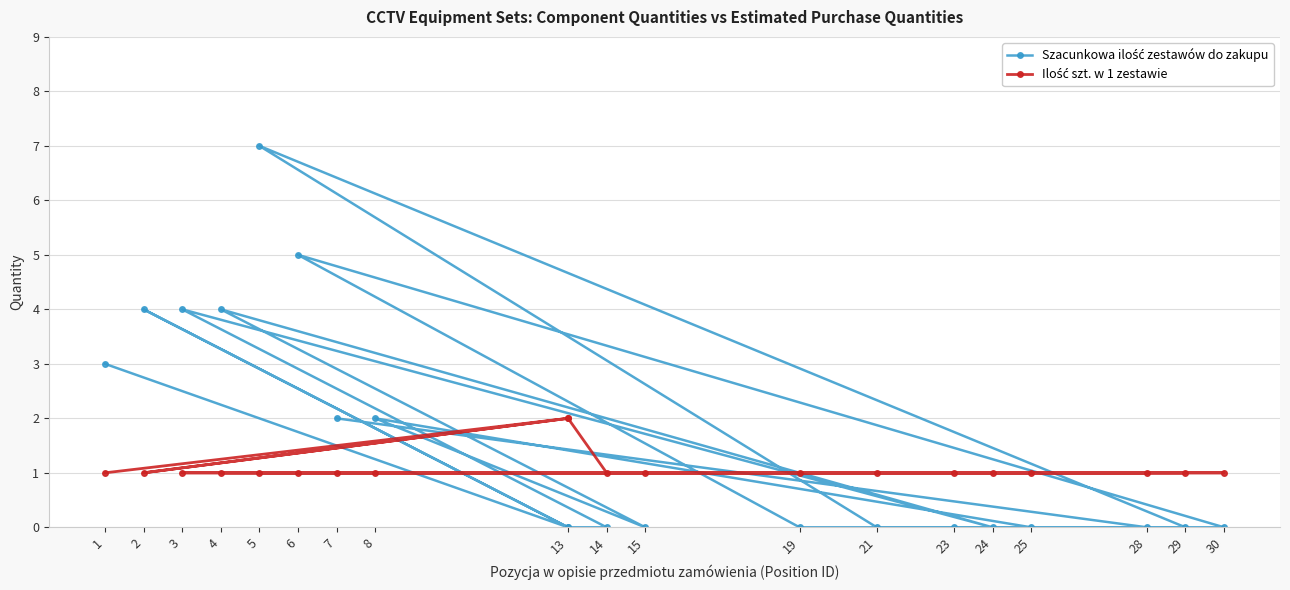

What is the difference between the highest and lowest values at 25?

1